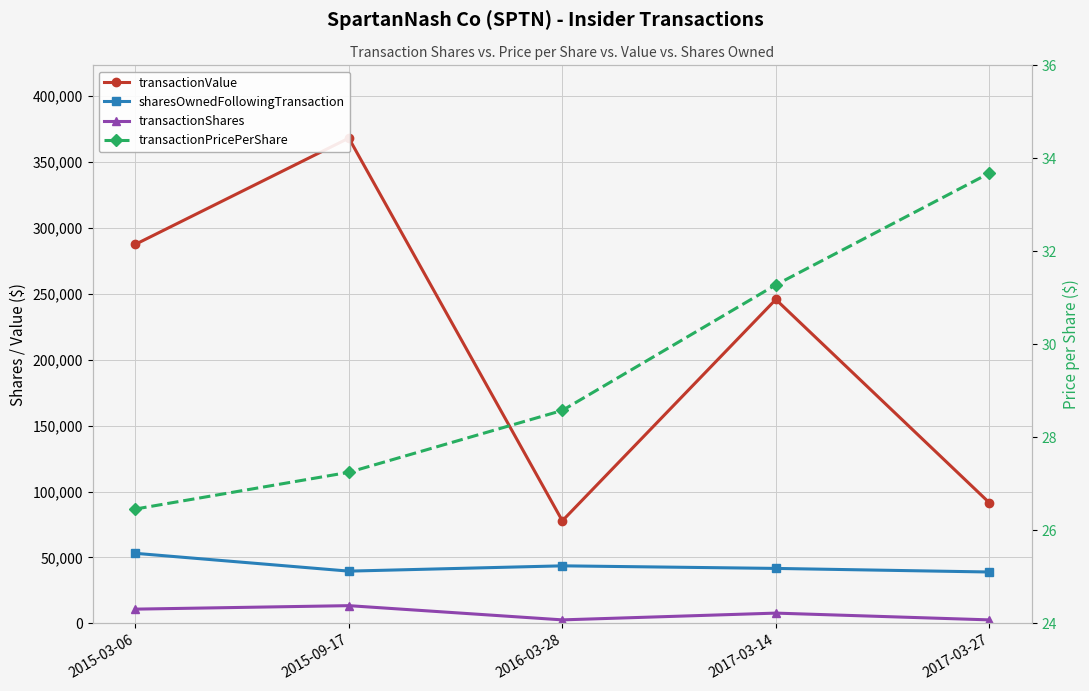

At which category is the sum across all series the highest?

2015-09-17